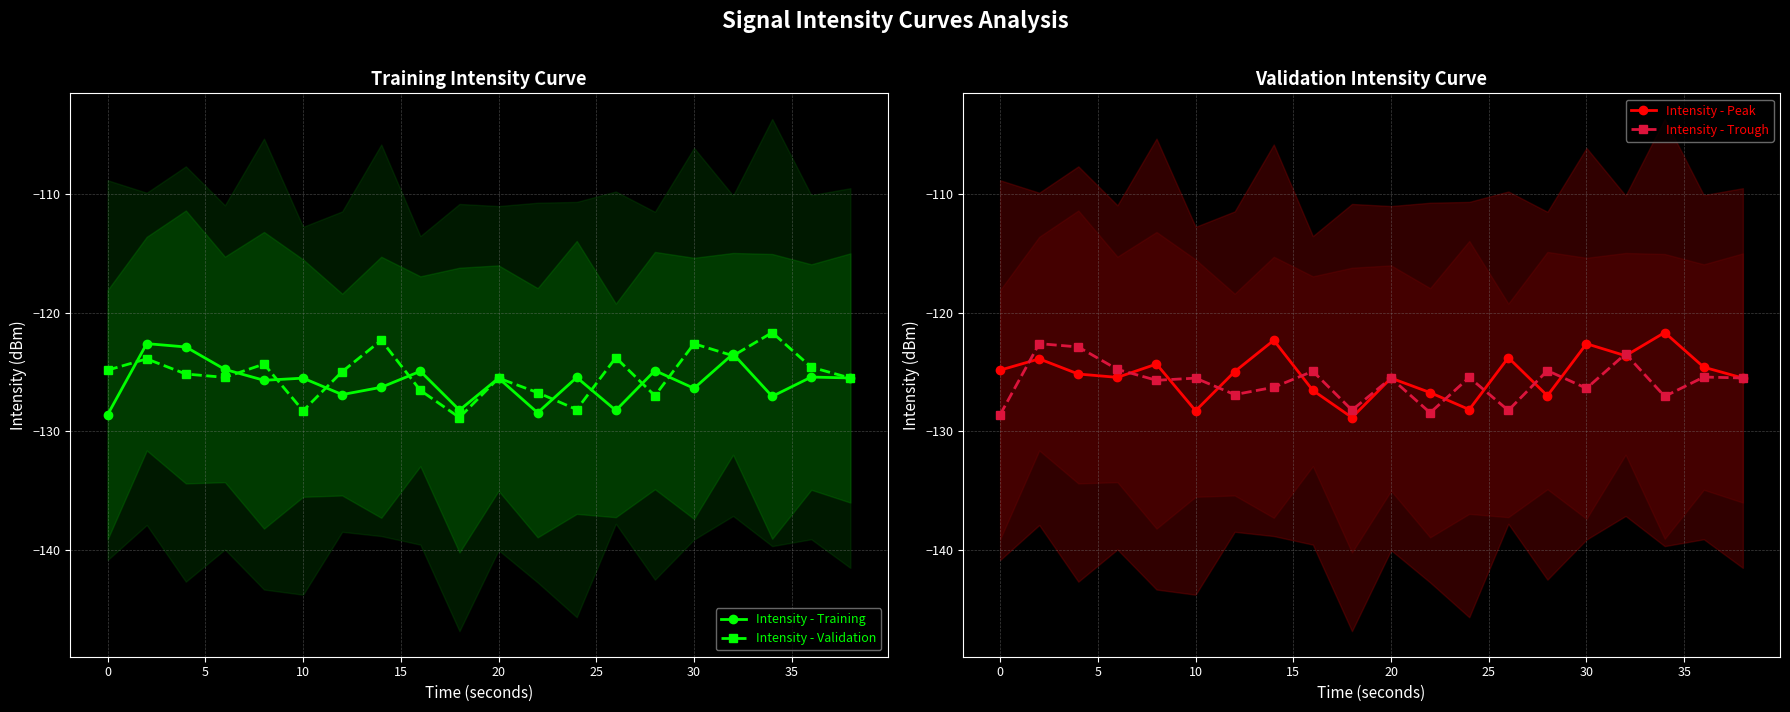

What are all the series names shown in the legend?

Intensity - Training, Intensity - Validation, Intensity - Peak, Intensity - Trough